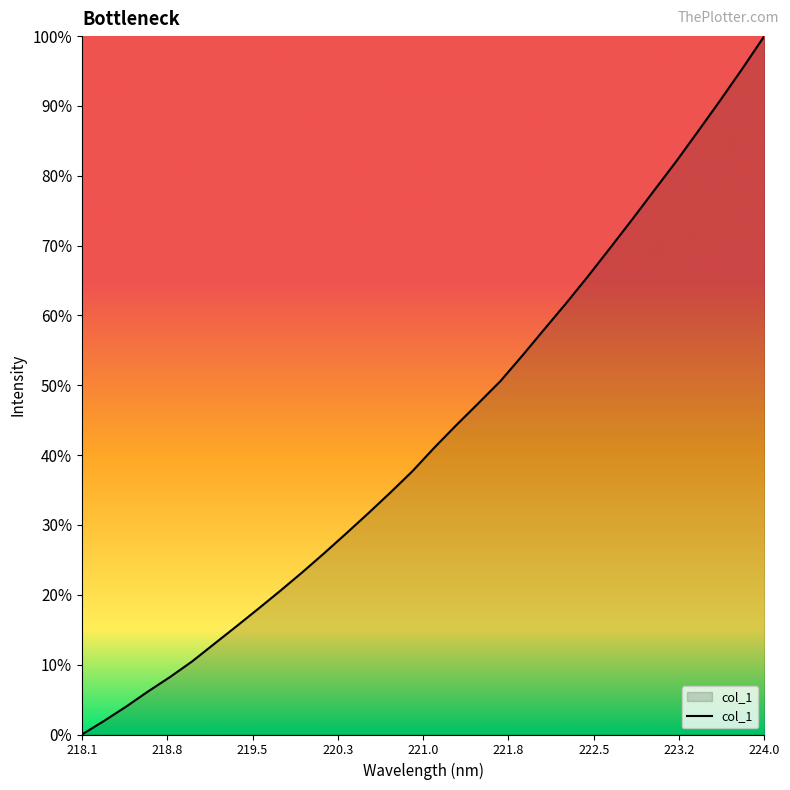

Is this an area chart (filled region under the line)?

Yes